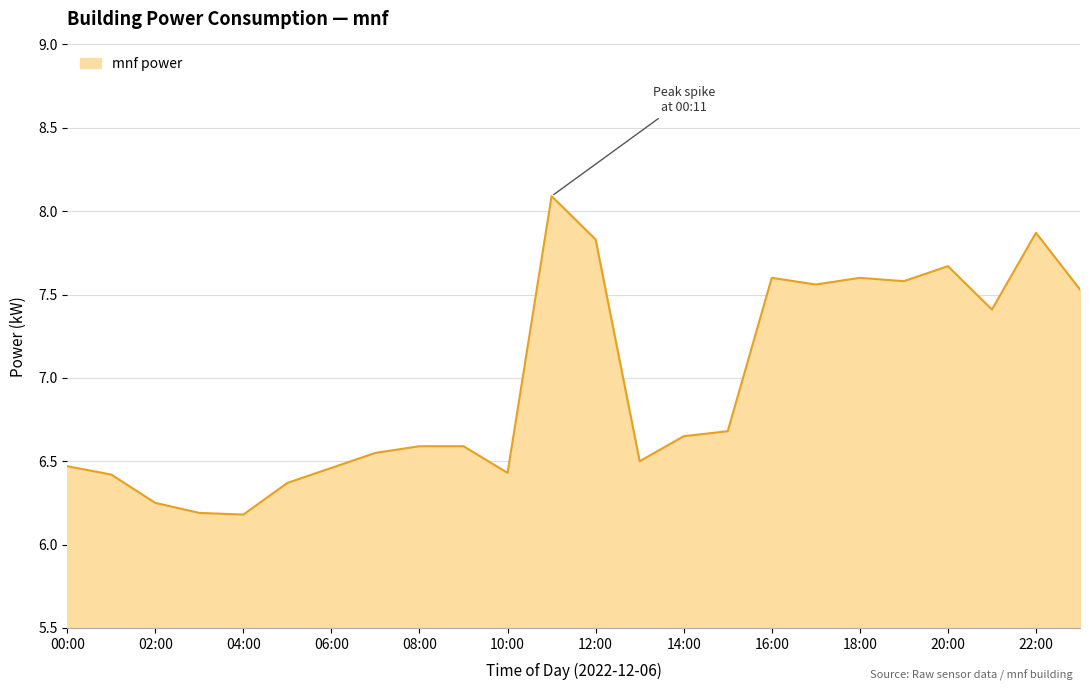

What is the difference between the maximum and minimum values?

1.9